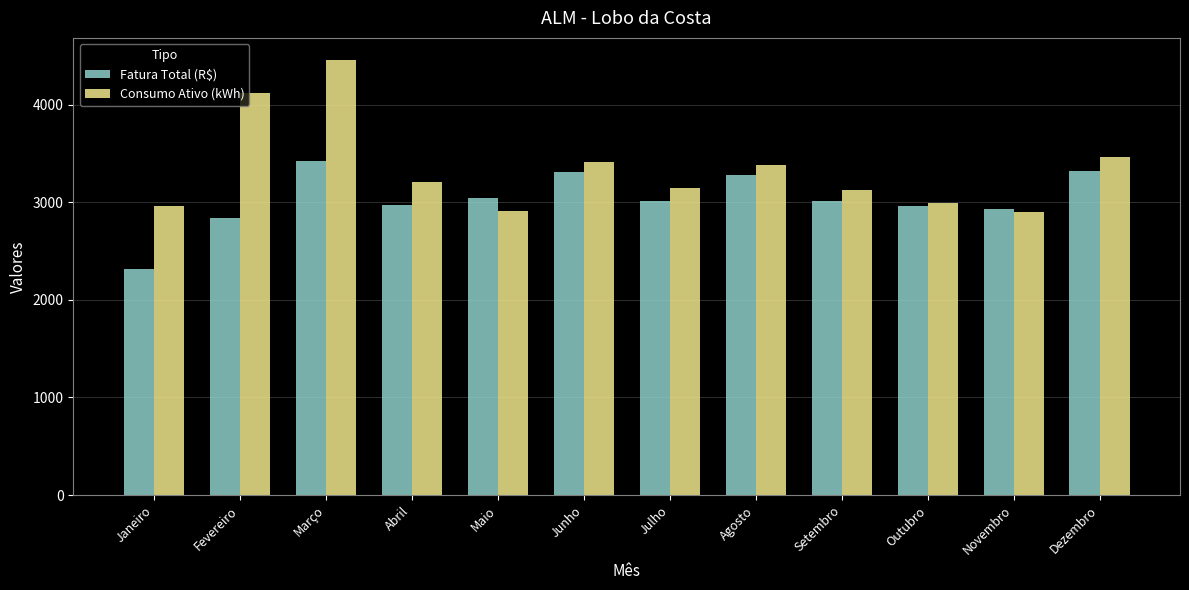

What is the maximum value shown in the chart?

4460.0